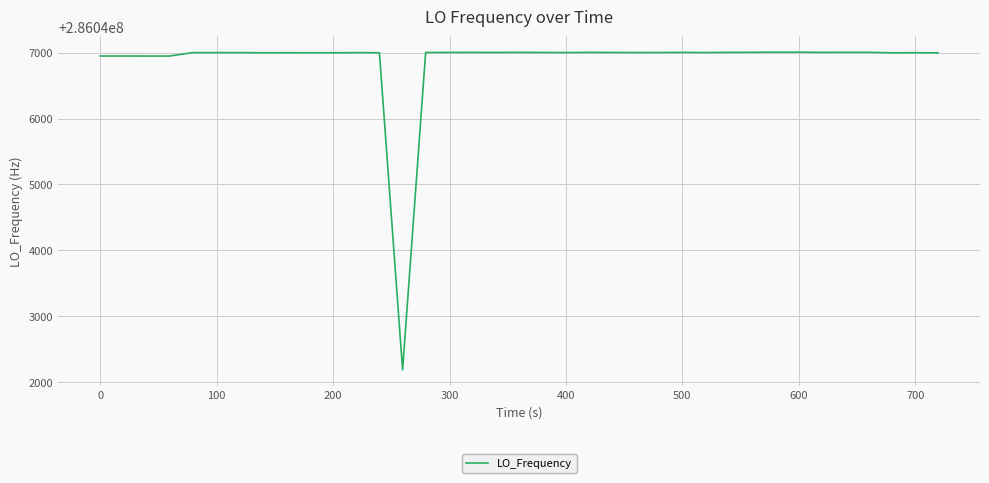

True or false: the data has more than 2 interior local peaks.

True